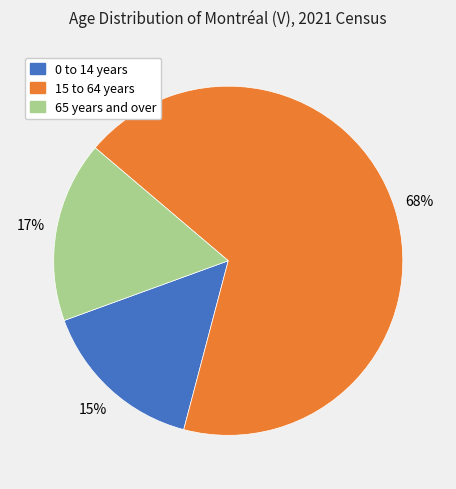

How many slices are in this pie chart?

3